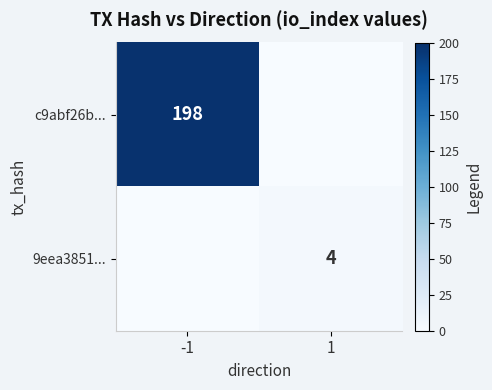

At which category is the sum across all series the highest?

-1